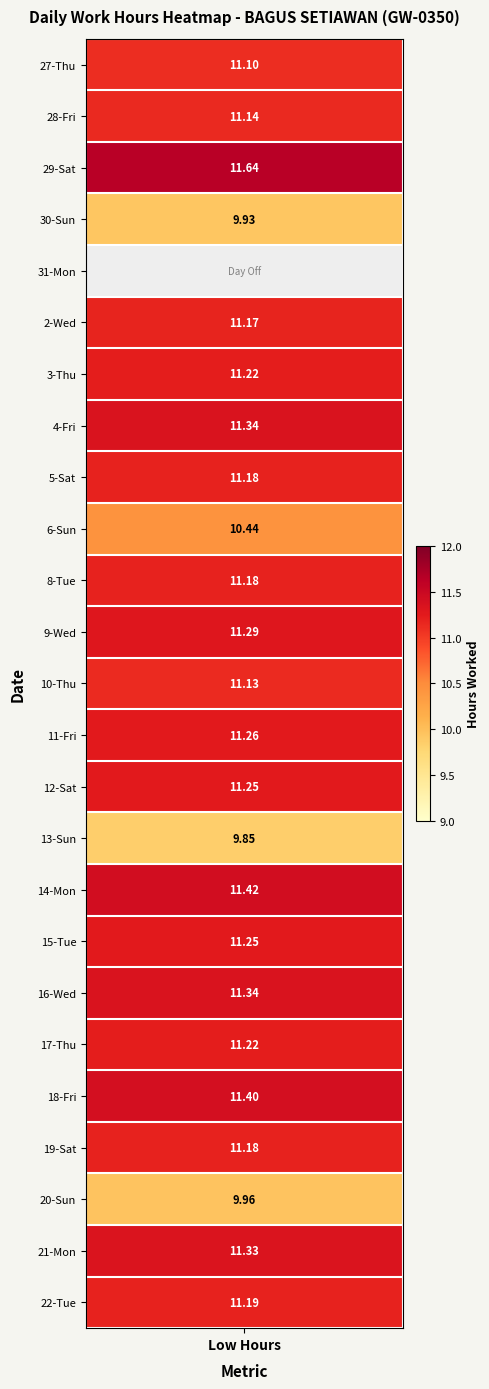

Between 3 and 1, which is larger?

3